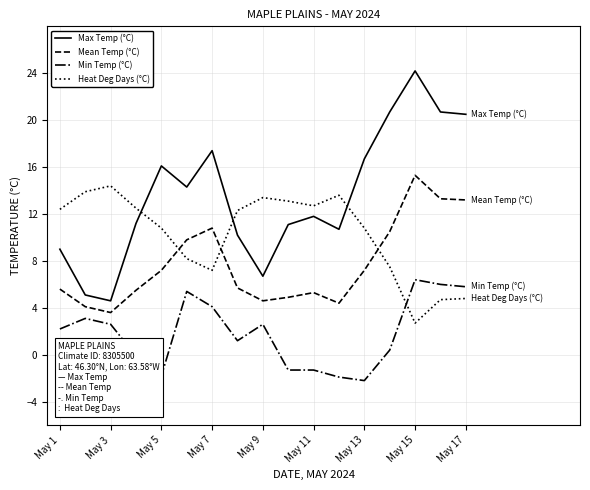

Which series has the largest range (max minus min)?

Max Temp (°C)